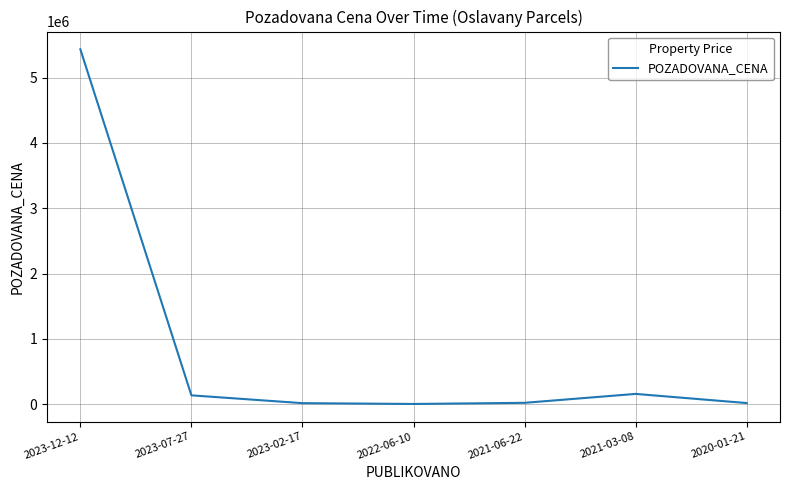

What is the maximum value shown in the chart?

5433000